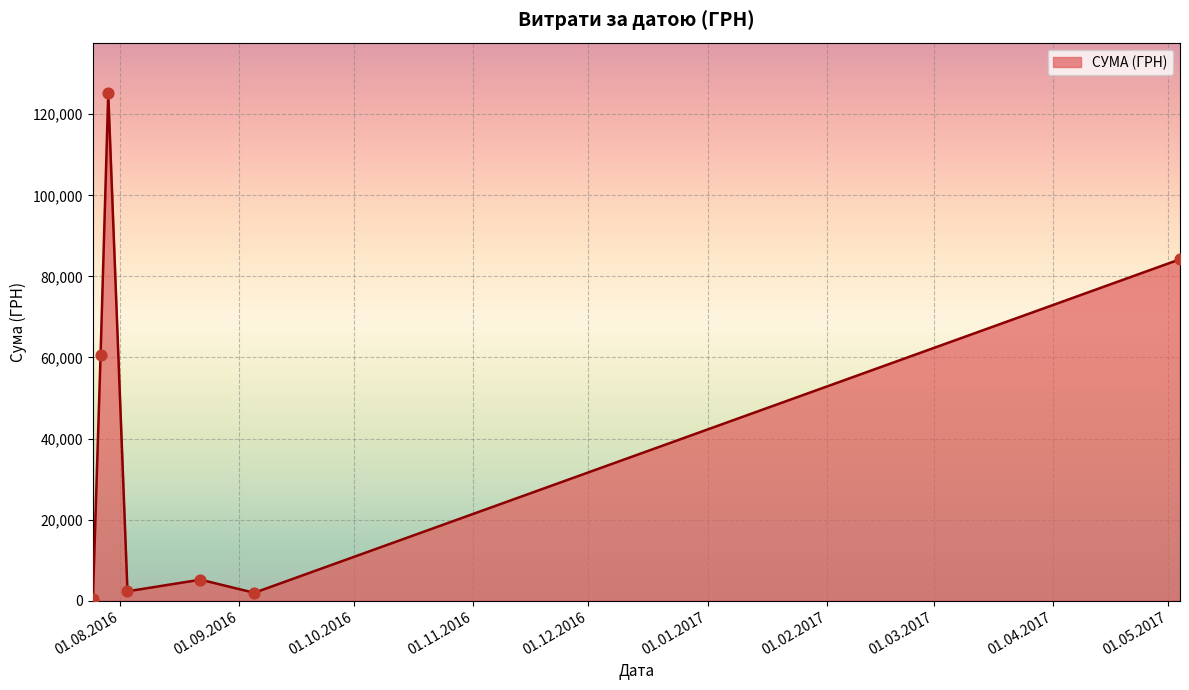

What is the greatest value displayed?

125155.0